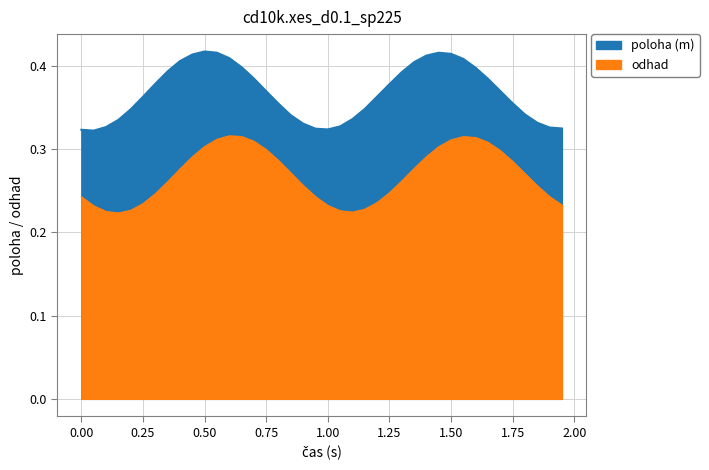

At which category does odhad reach its first local peak?

0.6